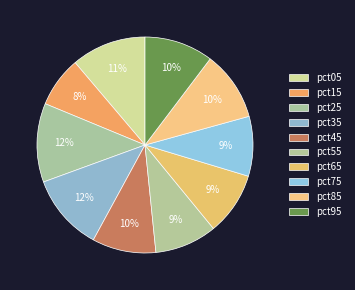

How many slices are in this pie chart?

10